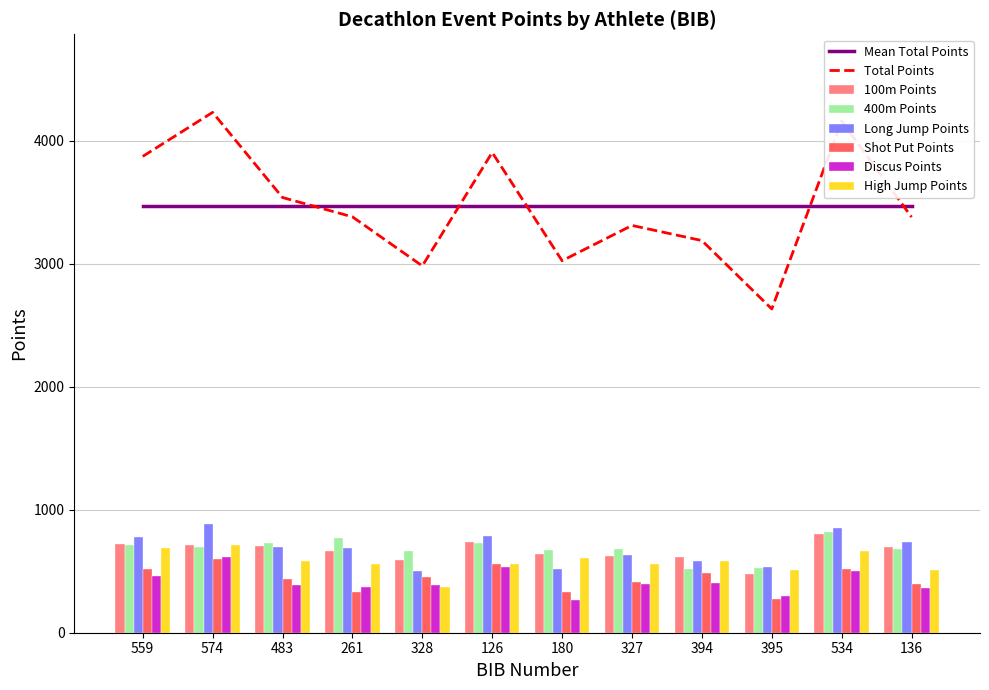

Where is Discus Points nearest to the value 440?

559